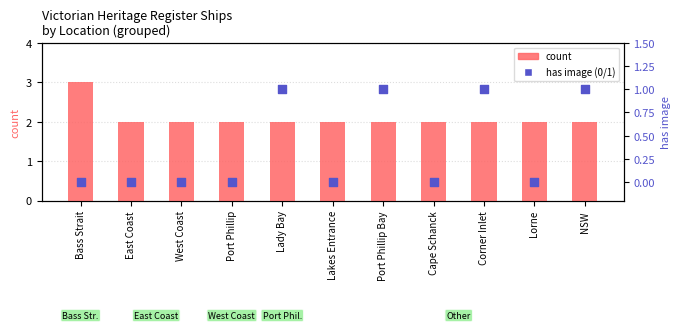

Which series reaches the maximum Y coordinate?

count